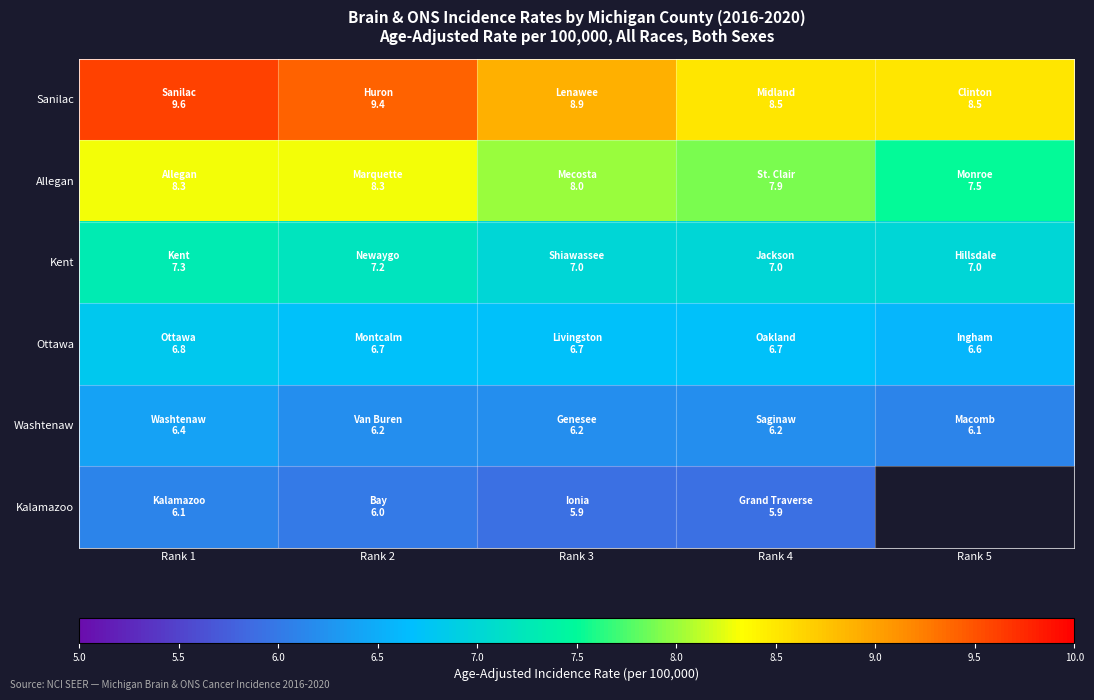

How many categories are shown in the chart?

5